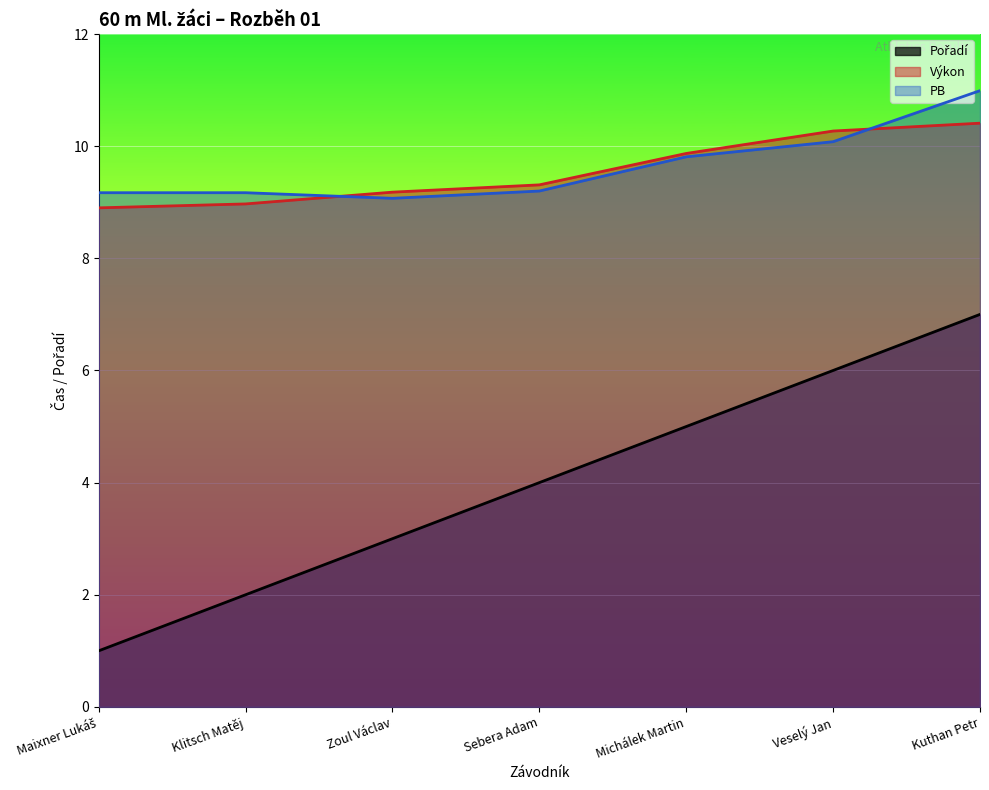

Which series changed the most between Klitsch Matěj and Michálek Martin?

Pořadí